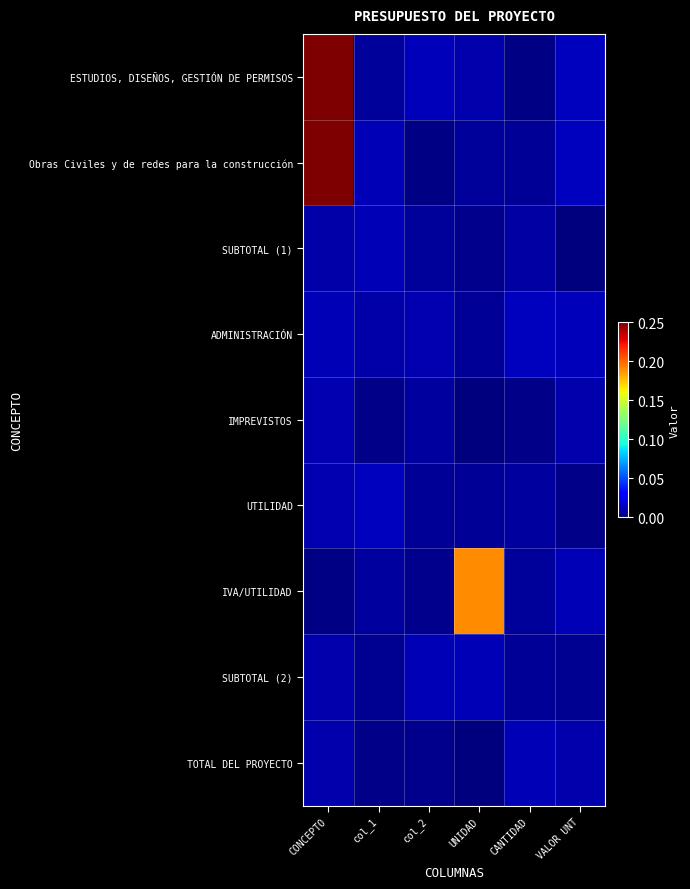

Reading left to right, extract all data points from this chart.

ESTUDIOS, DISEÑOS, GESTIÓN DE PERMISOS: CONCEPTO=1.0	col_1=0.0	col_2=0.0	UNIDAD=0.0	CANTIDAD=0.0	VALOR UNT=0.0
Obras Civiles y de redes para la construcción: CONCEPTO=1.0	col_1=0.0	col_2=0.0	UNIDAD=0.0	CANTIDAD=0.0	VALOR UNT=0.0
SUBTOTAL (1): CONCEPTO=0.0	col_1=0.0	col_2=0.0	UNIDAD=0.0	CANTIDAD=0.0	VALOR UNT=0.0
ADMINISTRACIÓN: CONCEPTO=0.0	col_1=0.0	col_2=0.0	UNIDAD=0.0	CANTIDAD=0.0	VALOR UNT=0.0
IMPREVISTOS: CONCEPTO=0.0	col_1=0.0	col_2=0.0	UNIDAD=0.0	CANTIDAD=0.0	VALOR UNT=0.0
UTILIDAD: CONCEPTO=0.0	col_1=0.0	col_2=0.0	UNIDAD=0.0	CANTIDAD=0.0	VALOR UNT=0.0
IVA/UTILIDAD: CONCEPTO=0.0	col_1=0.0	col_2=0.0	UNIDAD=0.2	CANTIDAD=0.0	VALOR UNT=0.0
SUBTOTAL (2): CONCEPTO=0.0	col_1=0.0	col_2=0.0	UNIDAD=0.0	CANTIDAD=0.0	VALOR UNT=0.0
TOTAL DEL PROYECTO: CONCEPTO=0.0	col_1=0.0	col_2=0.0	UNIDAD=0.0	CANTIDAD=0.0	VALOR UNT=0.0